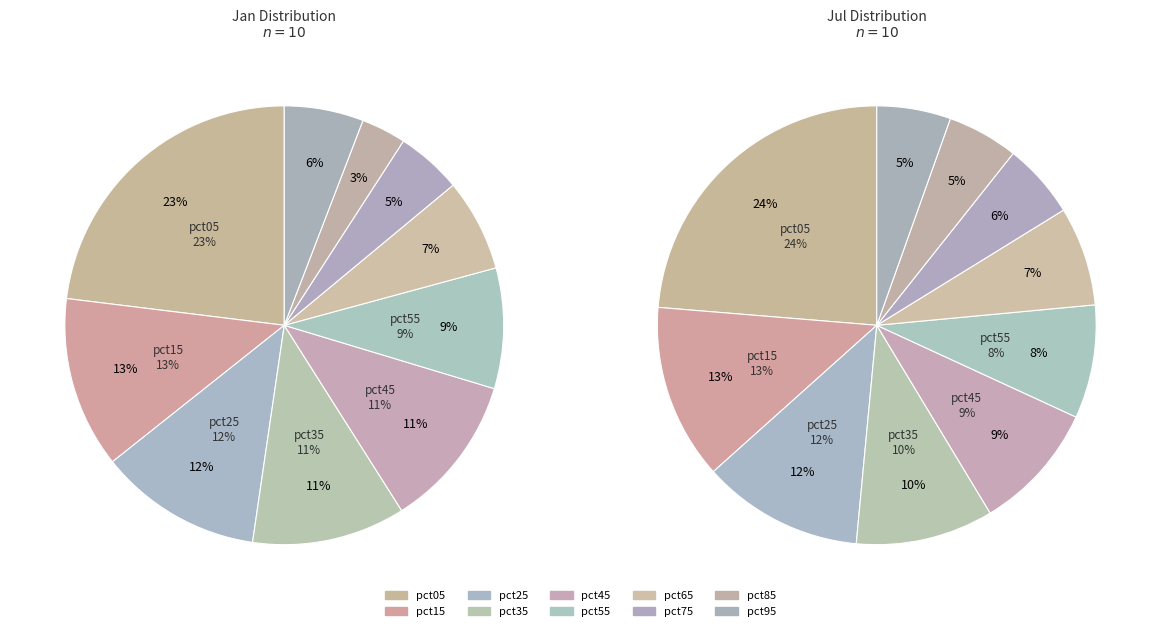

To the nearest percent, what percentage of the pie is 5?

8%